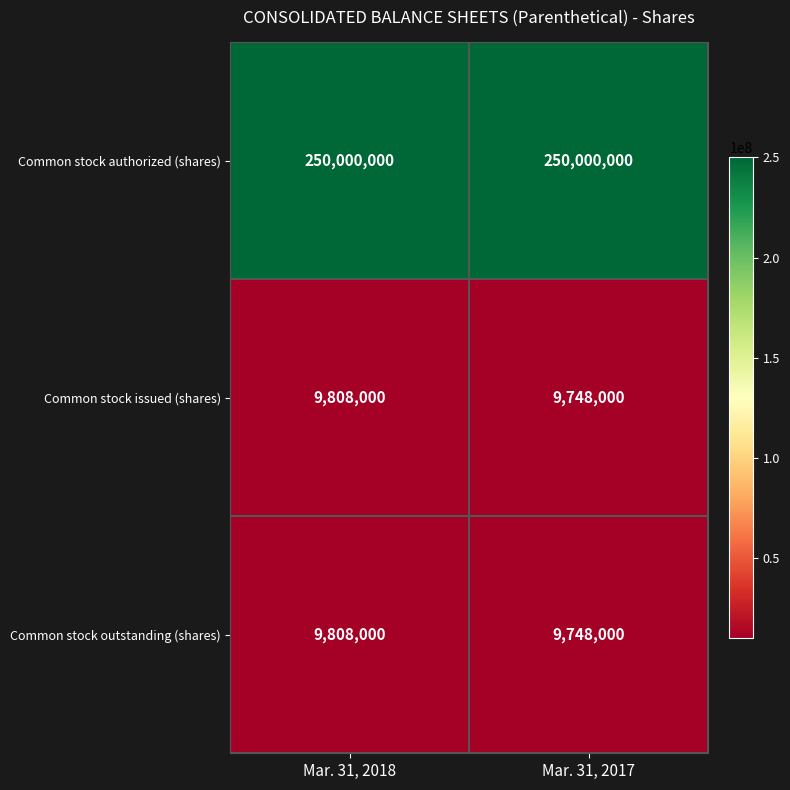

The value of Common stock authorized (shares) at Mar. 31, 2018 is 250000000. True or false?

True